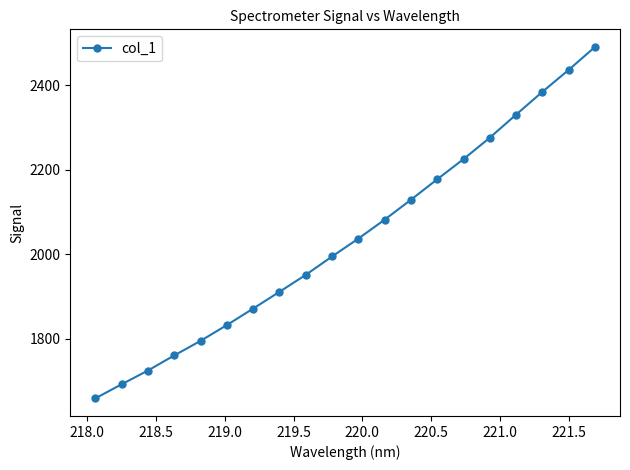

Reading left to right, what are all the values shown in this chart?

1658.6	1691.9	1724.6	1760.3	1794.8	1832.3	1871.3	1911.1	1951.3	1994.8	2037.2	2082.1	2129.2	2177.8	2225.5	2276.4	2331.0	2385.0	2436.9	2491.3